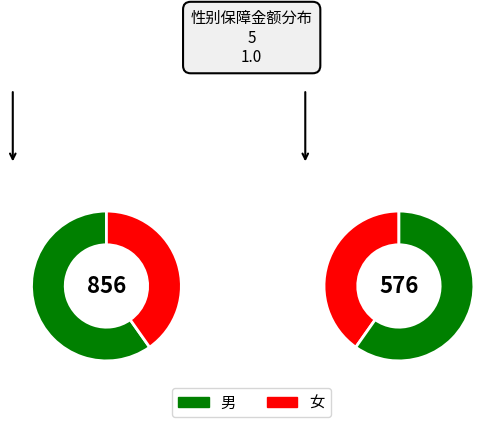

To the nearest percent, what is the average slice percentage?

50%